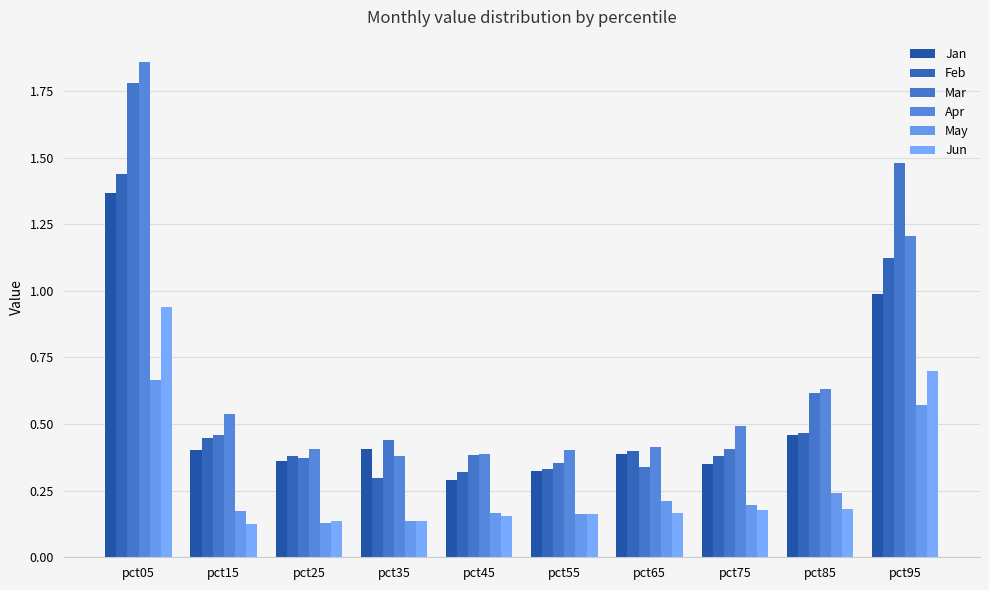

How many data points does each series have?

10